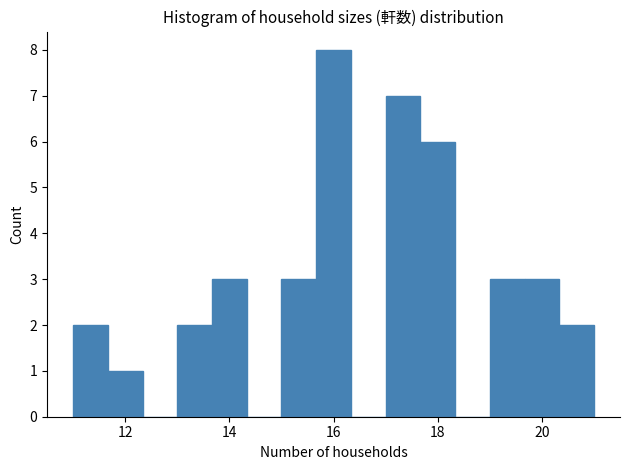

Read against the x-axis, roughly where is the centre of the tallest bar?

16.0